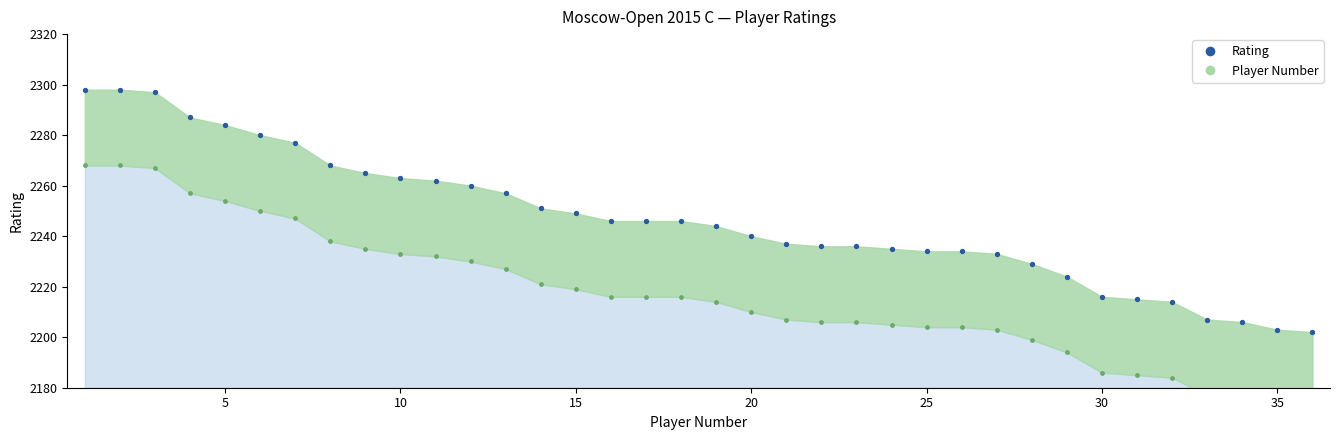

Which series reaches the maximum Y coordinate?

Rating